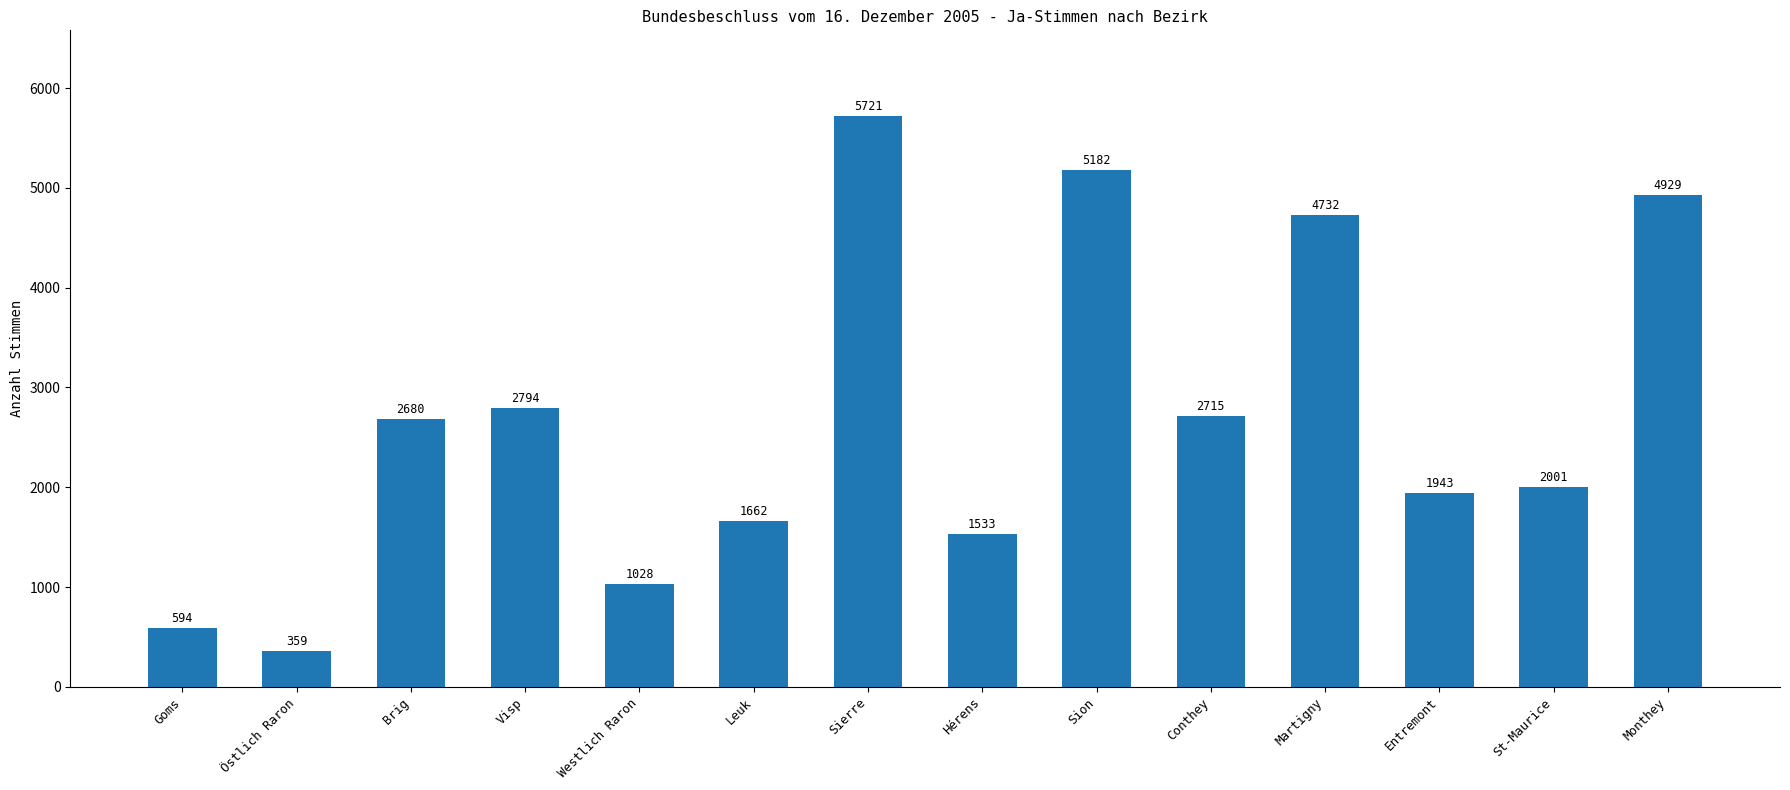

Reading right to left, list all the values displayed in this chart.

Monthey=4929	St-Maurice=2001	Entremont=1943	Martigny=4732	Conthey=2715	Sion=5182	Hérens=1533	Sierre=5721	Leuk=1662	Westlich Raron=1028	Visp=2794	Brig=2680	Östlich Raron=359	Goms=594